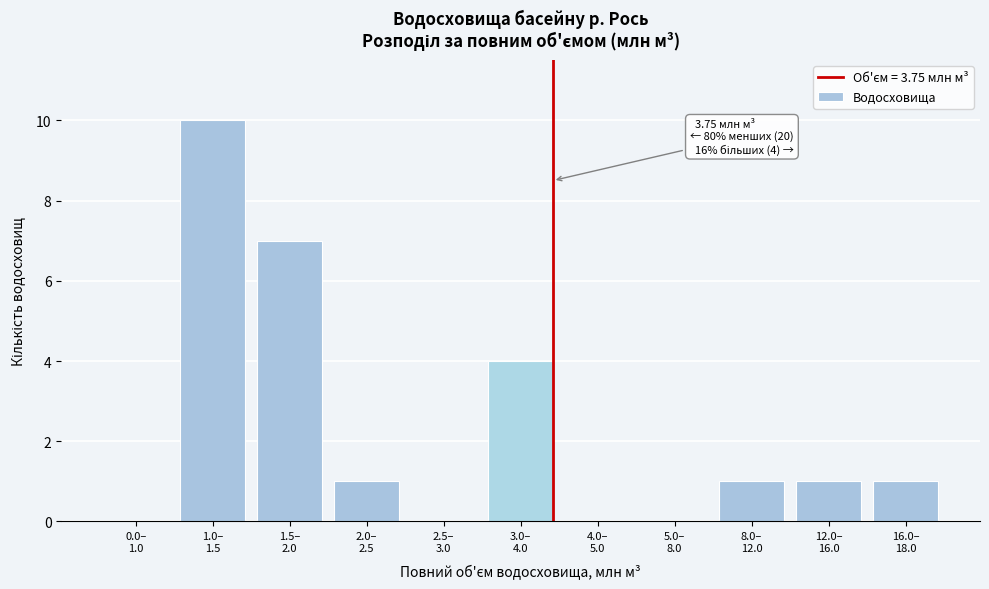

What is the maximum value shown in the chart?

10